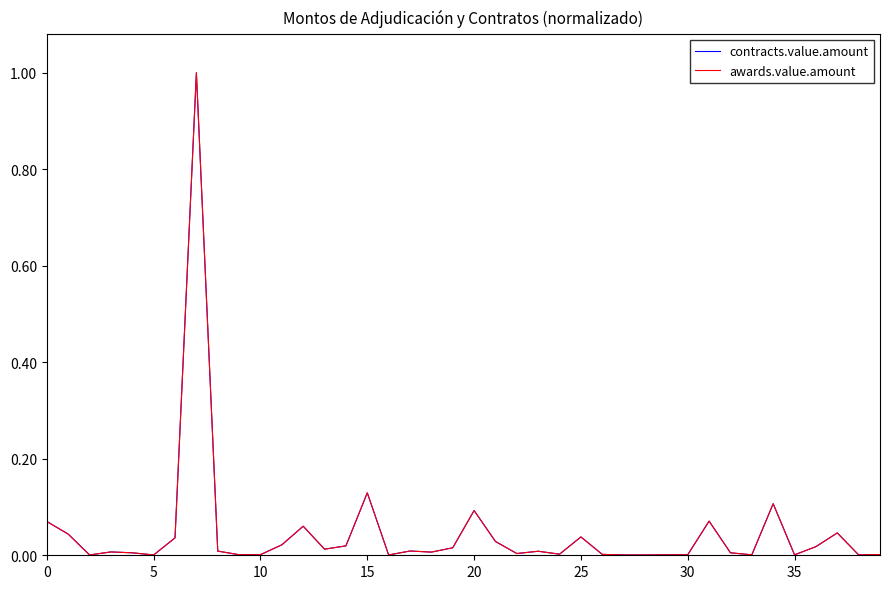

What is the difference between the maximum and minimum values in the contracts.value.amount series?

1.0